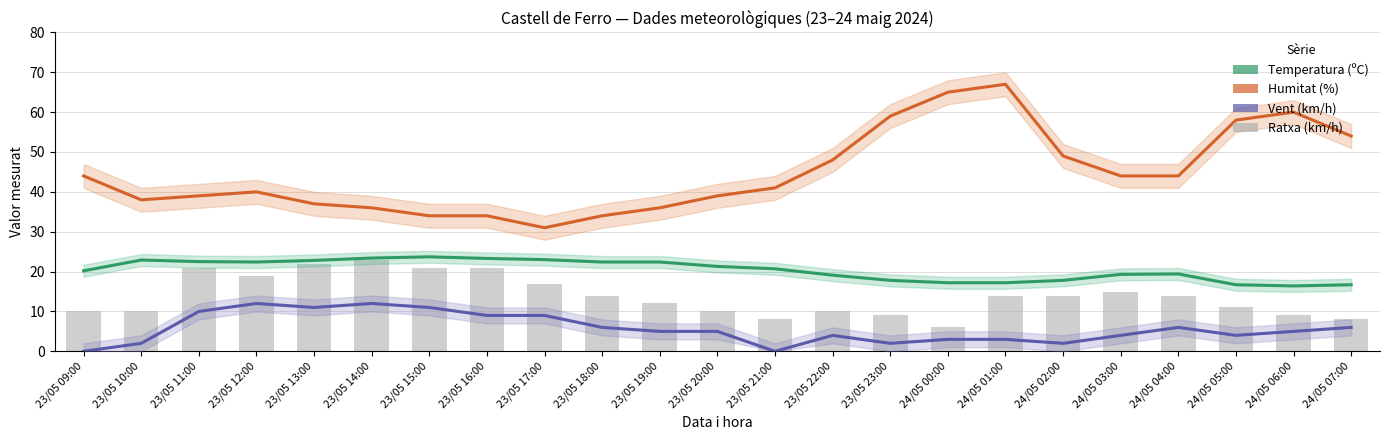

Which has a higher value, 23/05 11:00 or 23/05 09:00?

23/05 11:00